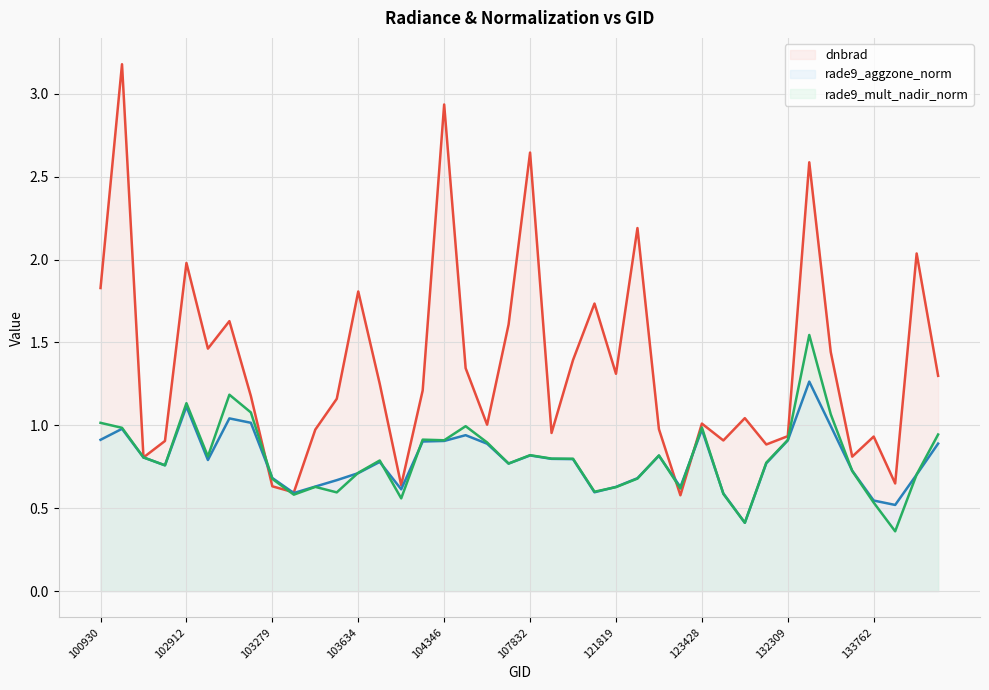

What is the greatest value displayed?

3.2